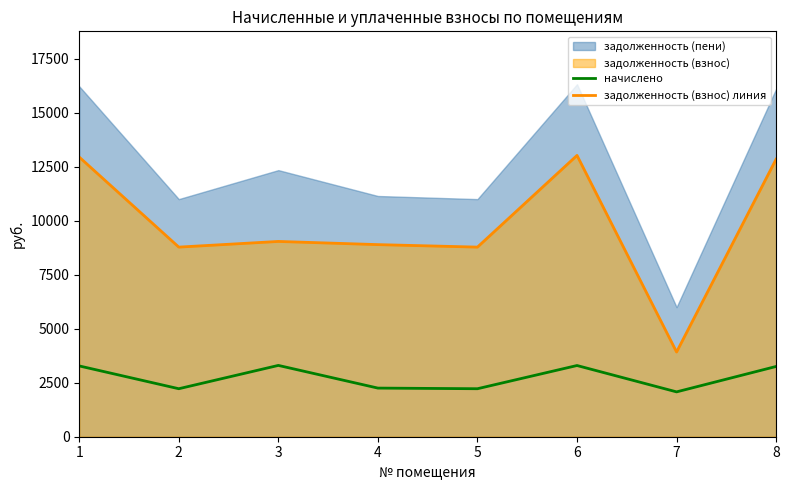

How many lines are shown in the chart?

2